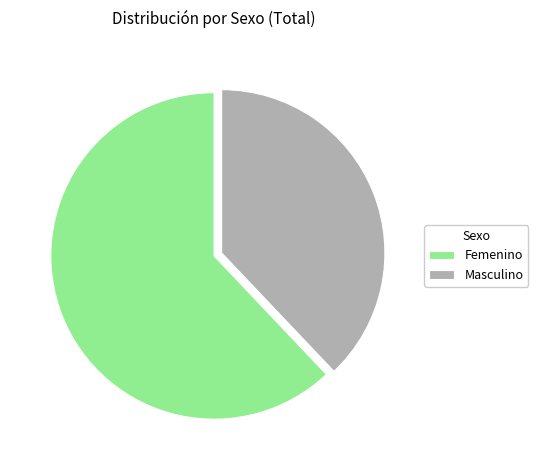

Is the sum of Masculino and Femenino greater than half?

Yes